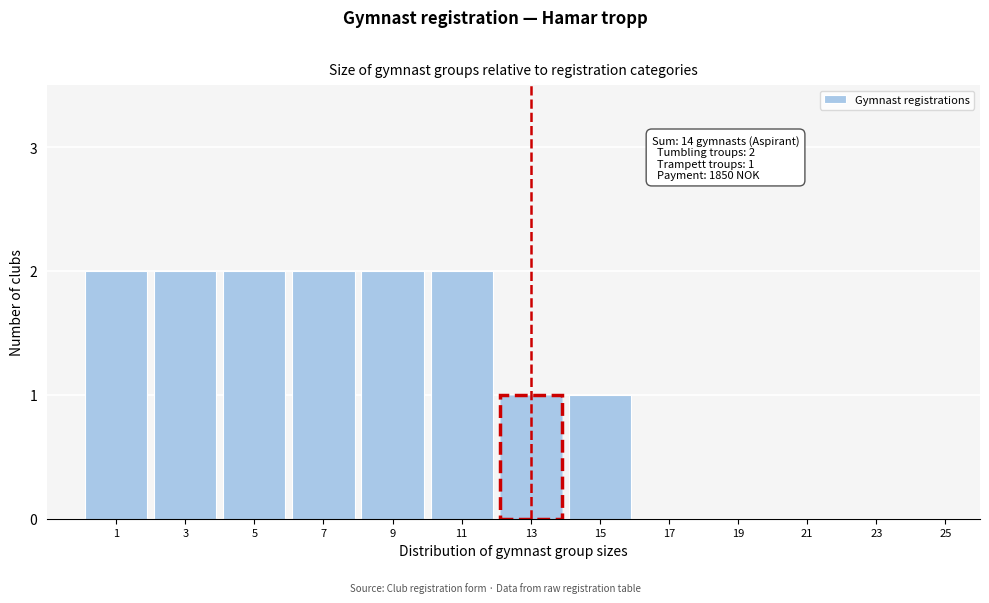

Reading left to right, list all the values displayed in this chart.

1=2	3=2	5=2	7=2	9=2	11=2	13=1	15=1	17=0	19=0	21=0	23=0	25=0